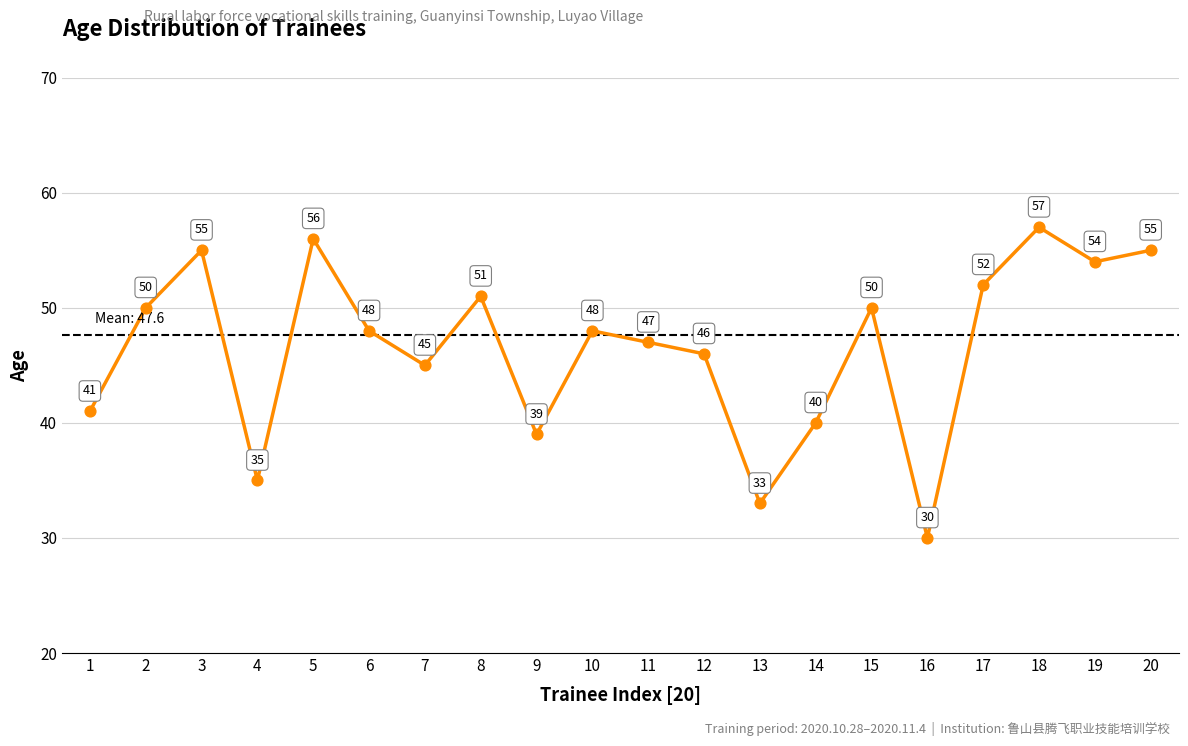

What is the ratio of the value at 8 to the value at 13?

1.5